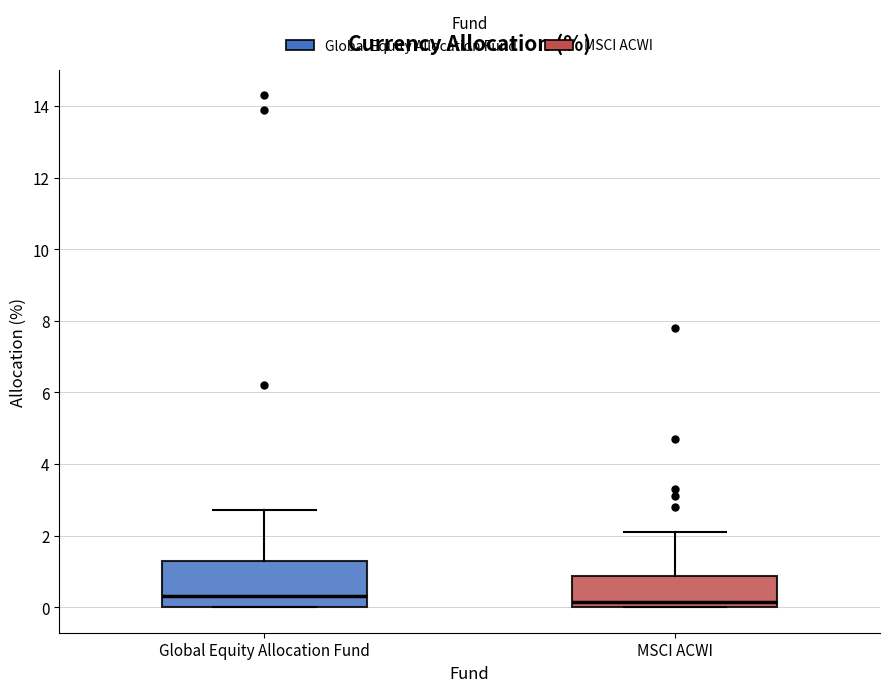

Reading left to right, transcribe this box plot: for each box, give where its median line is, the range the box spans, and where its two whiskers end, as read against the y-axis. The values are not printed on the chart, so give them approximately, as read against the axis.

Global Equity Allocation Fund: median 0.4, box 0.0 to 1.4, whiskers 0.0 to 2.8
MSCI ACWI: median 0.2, box 0.0 to 0.8, whiskers 0.0 to 2.2